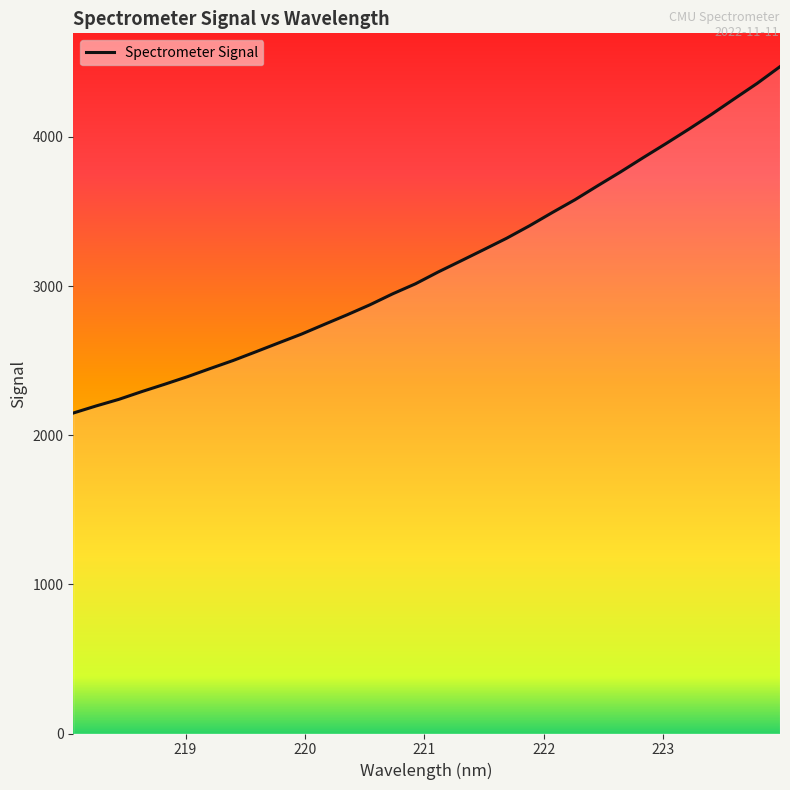

What is the greatest value displayed?

4471.3